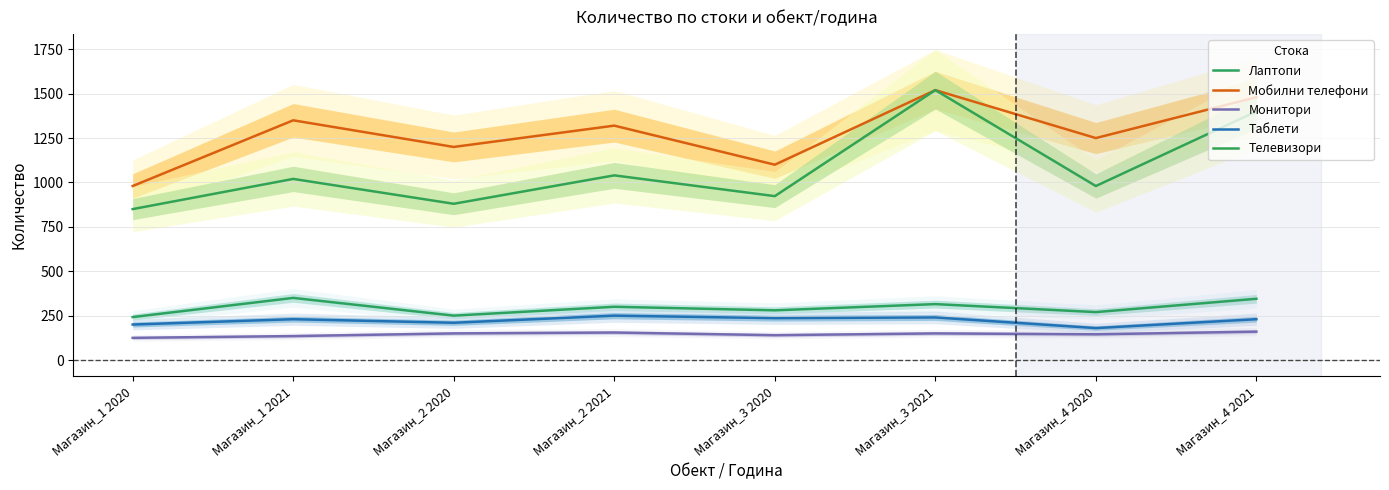

What is the spread (max minus min) of values at Магазин_3 2021?

1370